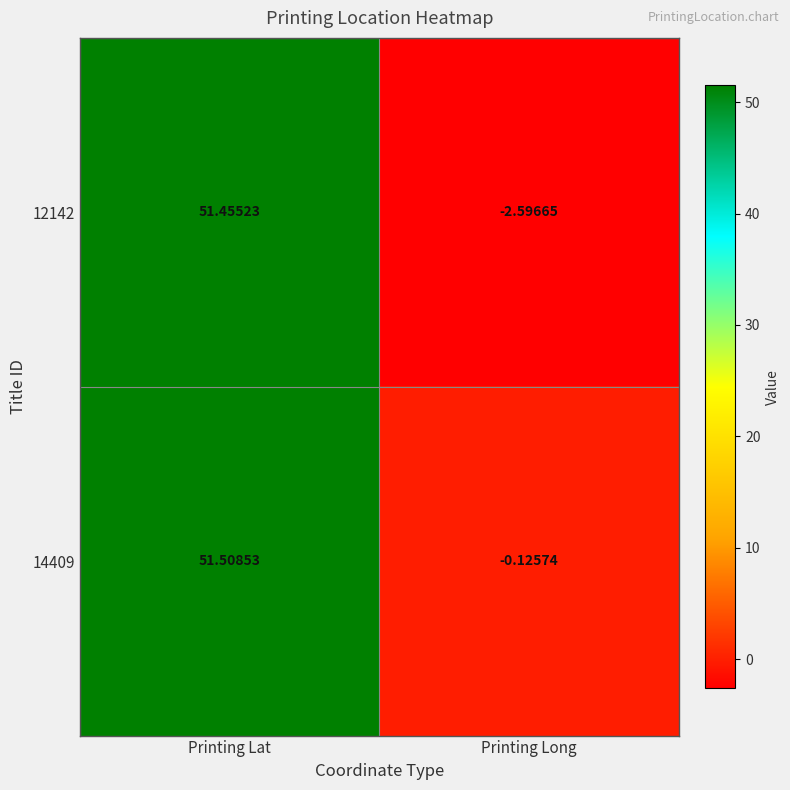

Which category has the highest value in the 12142 series?

Printing Lat